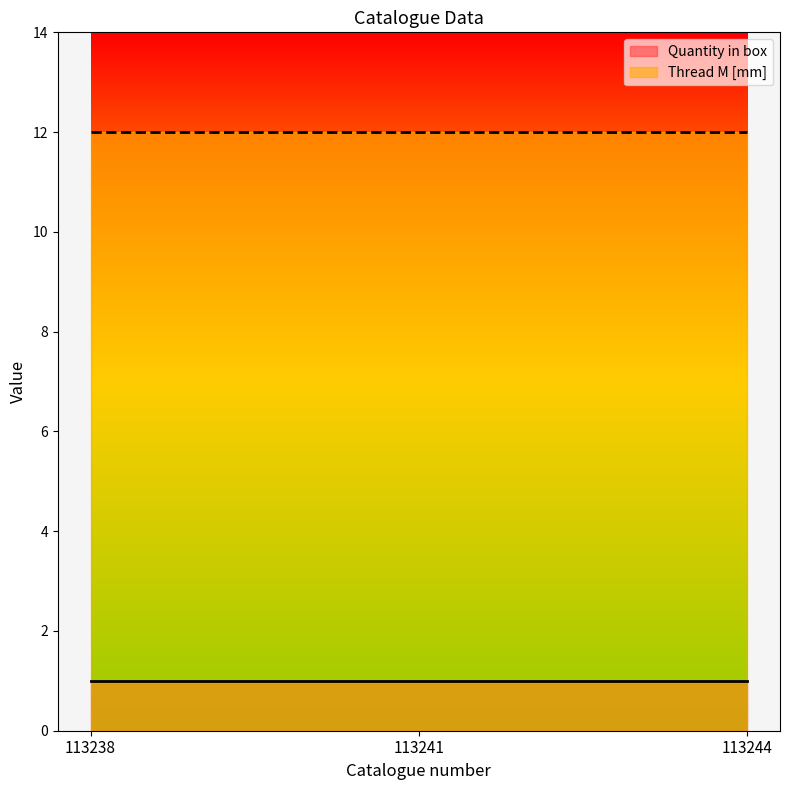

What is the total value across all series at 113244?

13